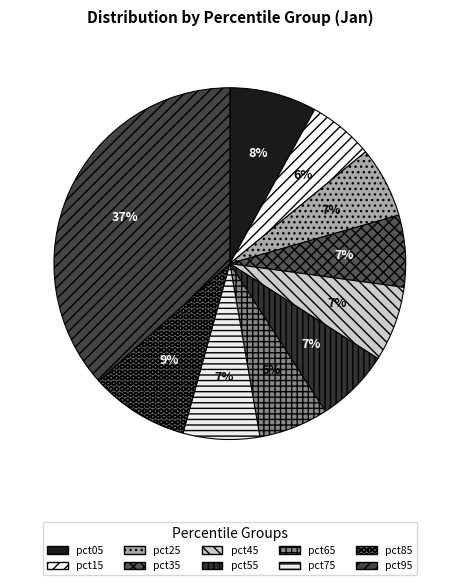

Is it true that pct45 is 7% of the pie?

True